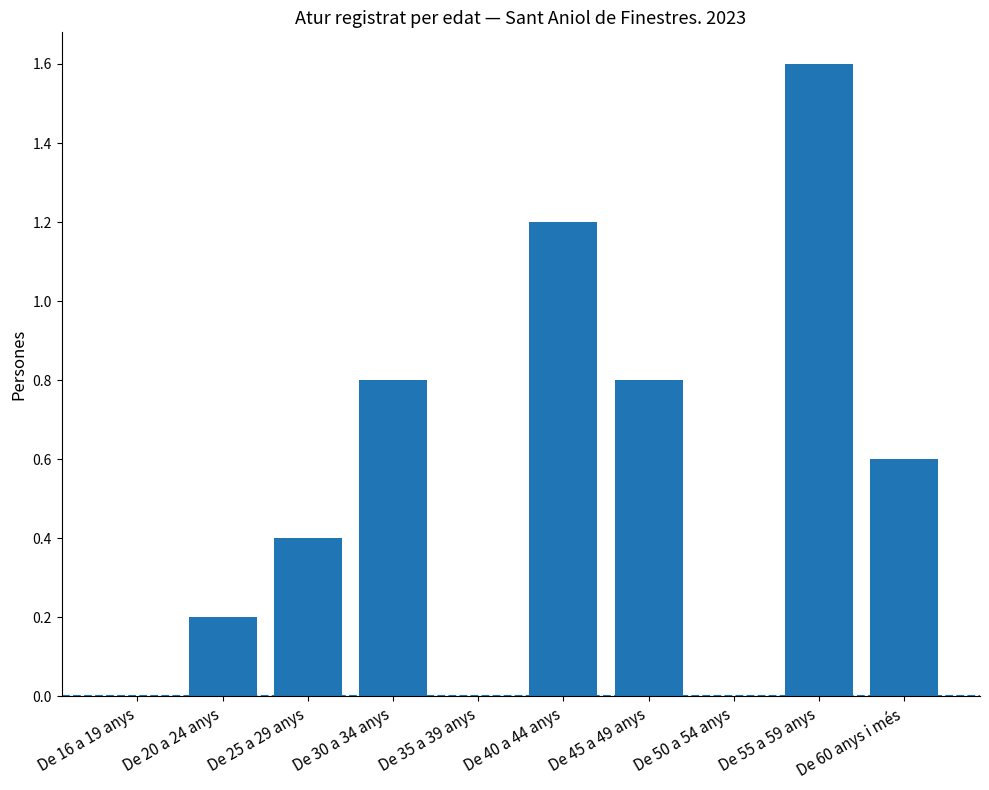

What is the sum of all values?

5.6